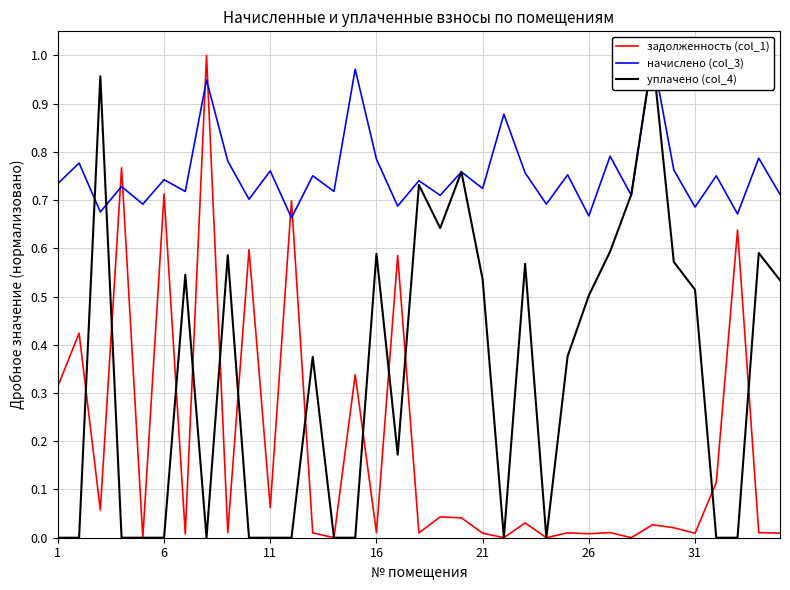

What is the average value of the начислено (col_3) series?

0.8